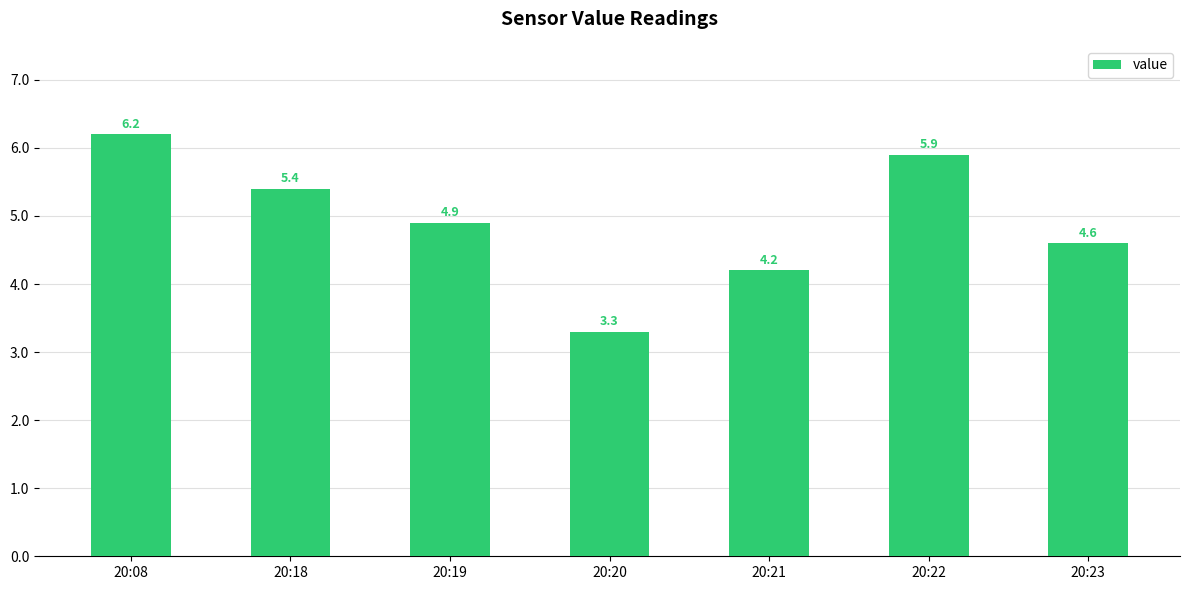

Reading left to right, what are all the values shown in this chart?

6.2	5.4	4.9	3.3	4.2	5.9	4.6